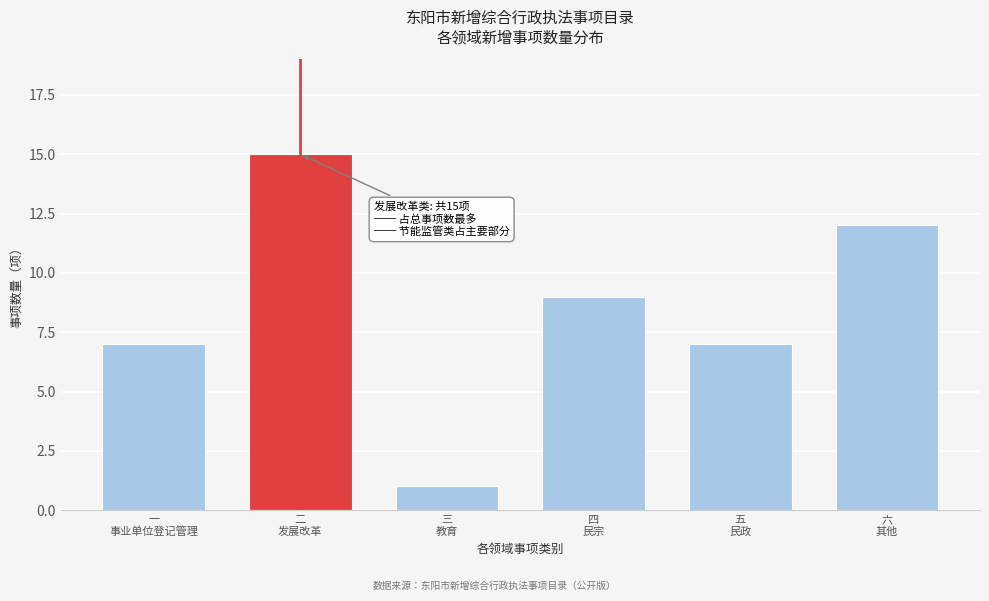

Reading right to left, what are all the values shown in this chart?

12	7	9	1	15	7